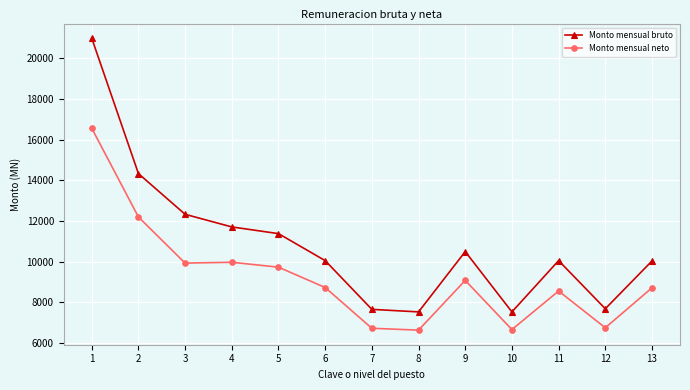

How many data points does each series have?

13